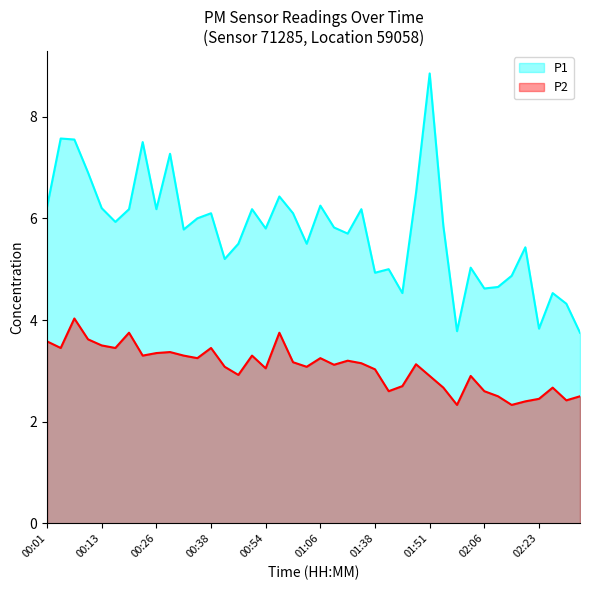

Which category has the lowest value in the P2 series?

02:00